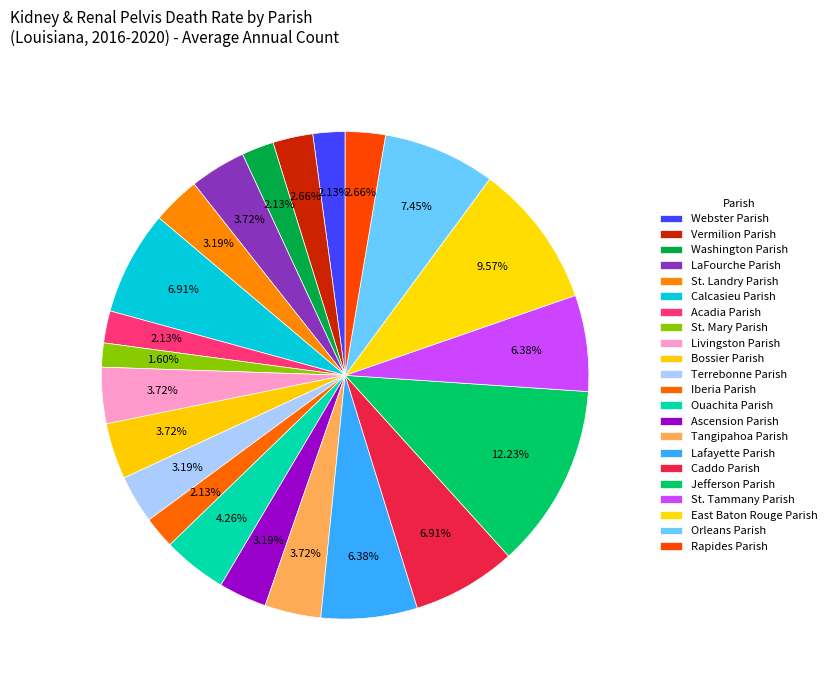

What is the largest slice in the pie chart?

Jefferson Parish